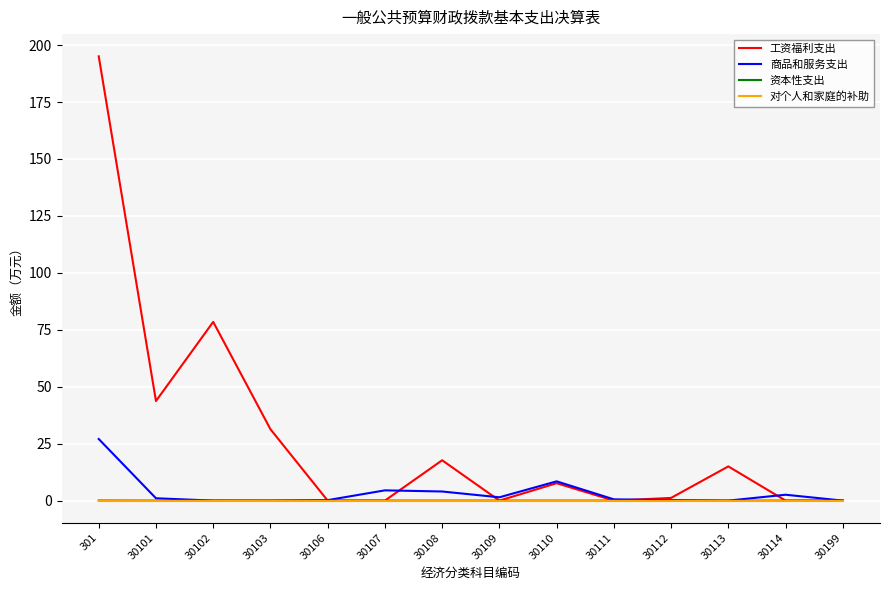

Which series has the widest spread of values?

工资福利支出